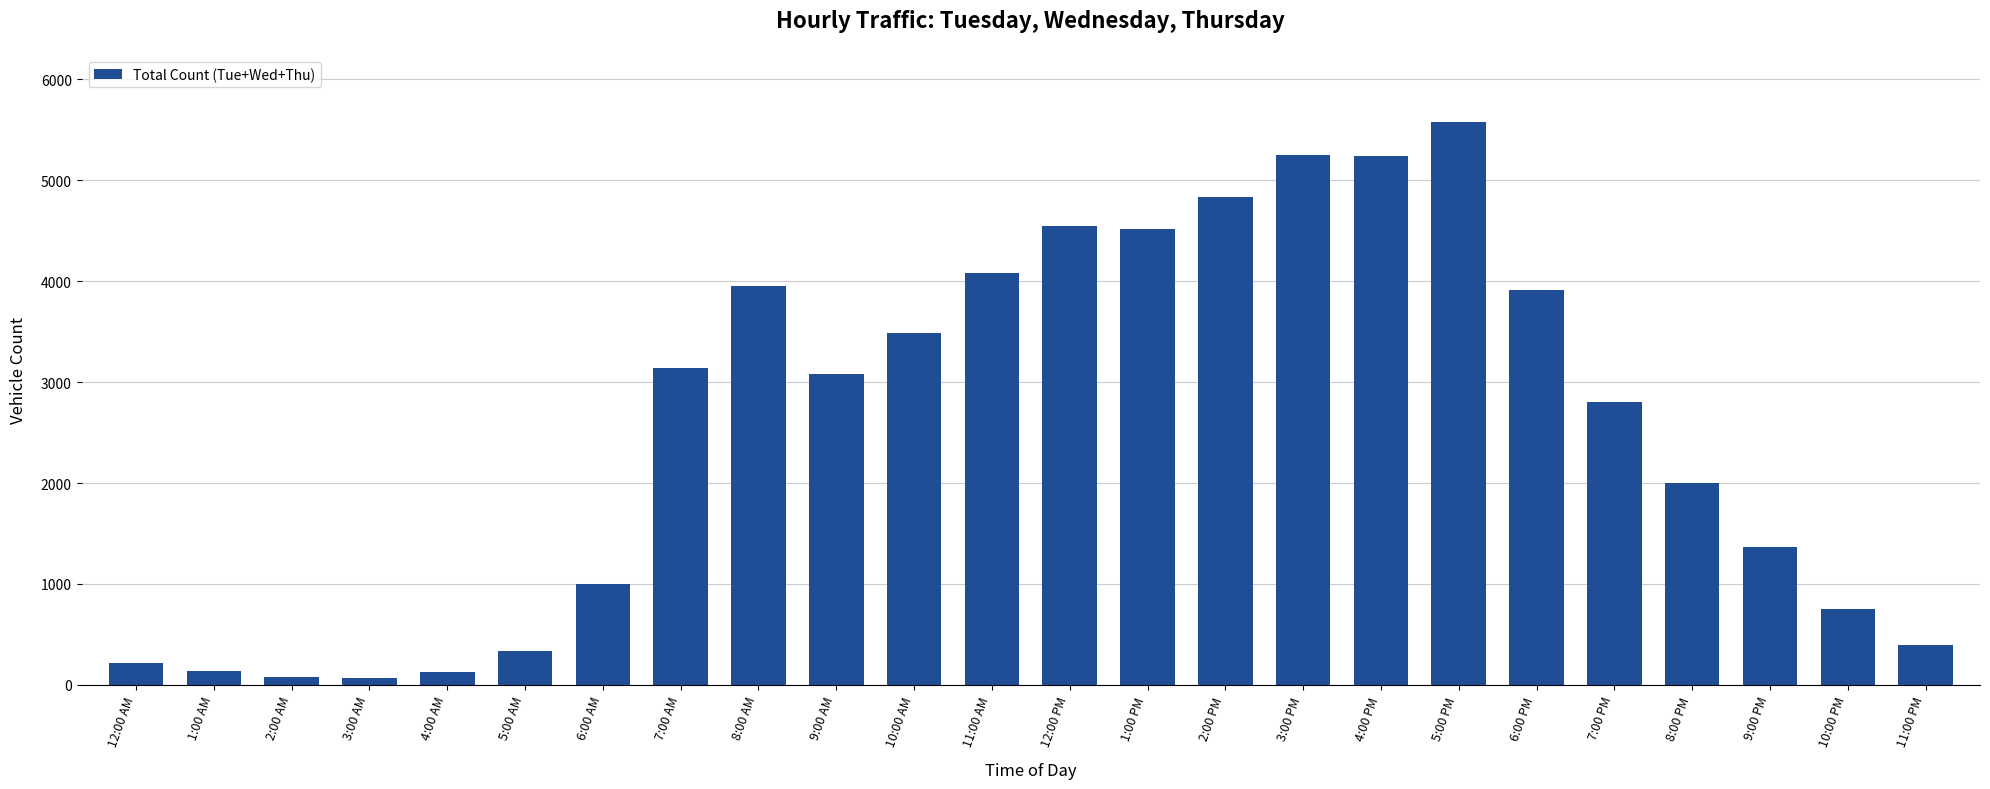

The chart shows a value of 803 at 9:00 PM. True or false?

False